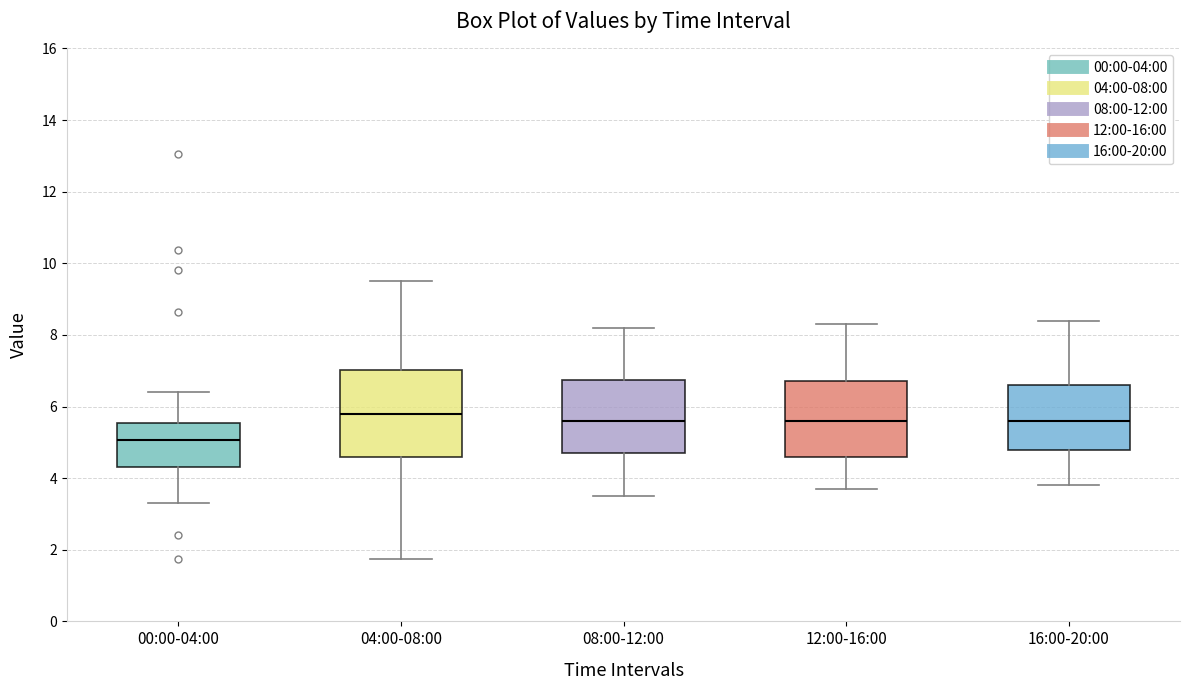

Where is the upper edge of the box for 04:00-08:00 on the y-axis? The values are not printed on the chart, so give them approximately, as read against the axis.

7.0